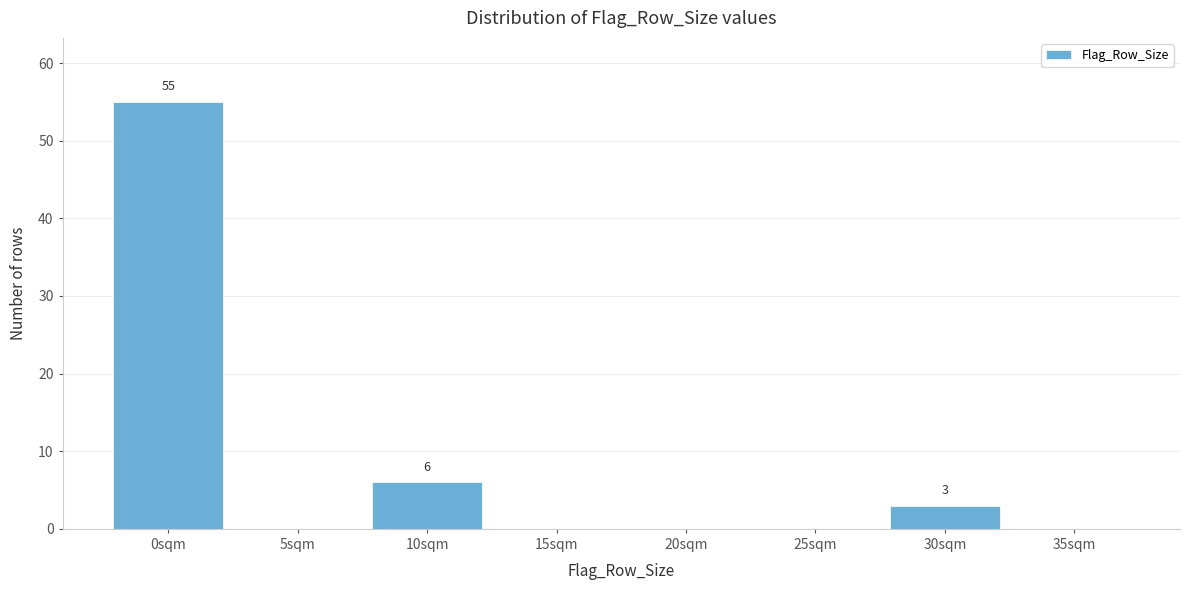

Reading left to right, extract all data points from this chart.

0sqm=55	5sqm=0	10sqm=6	15sqm=0	20sqm=0	25sqm=0	30sqm=3	35sqm=0